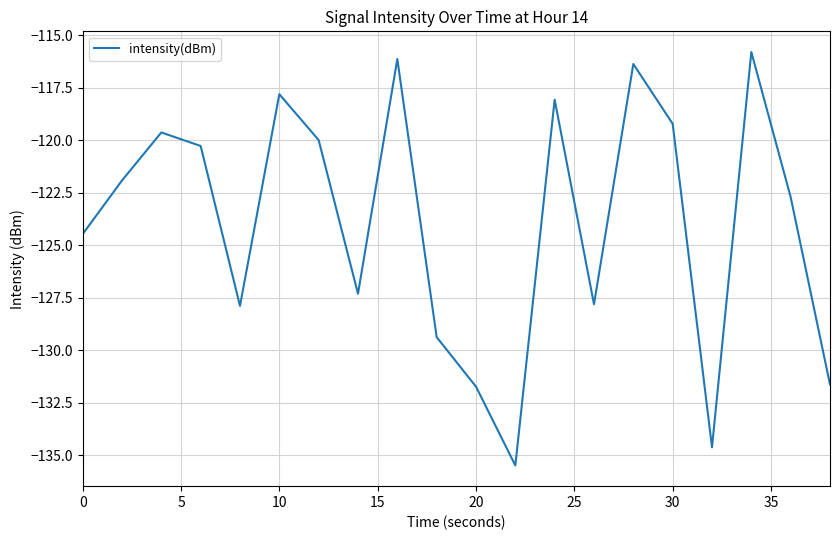

What is the difference between the maximum and minimum values?

19.7